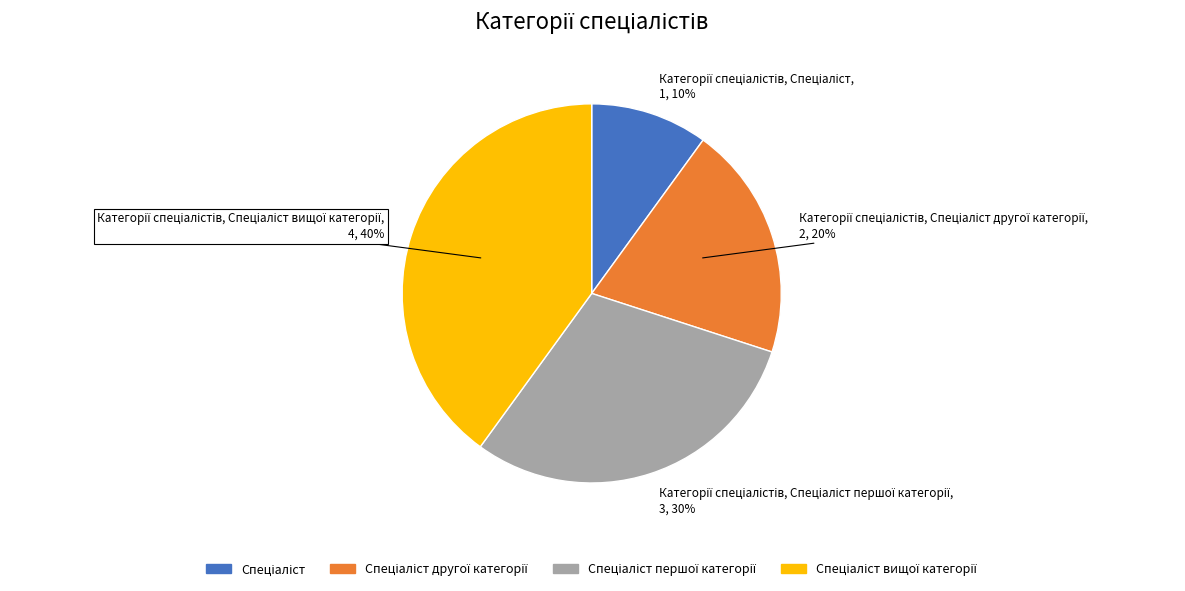

Is there any slice that represents more than half of the pie?

No